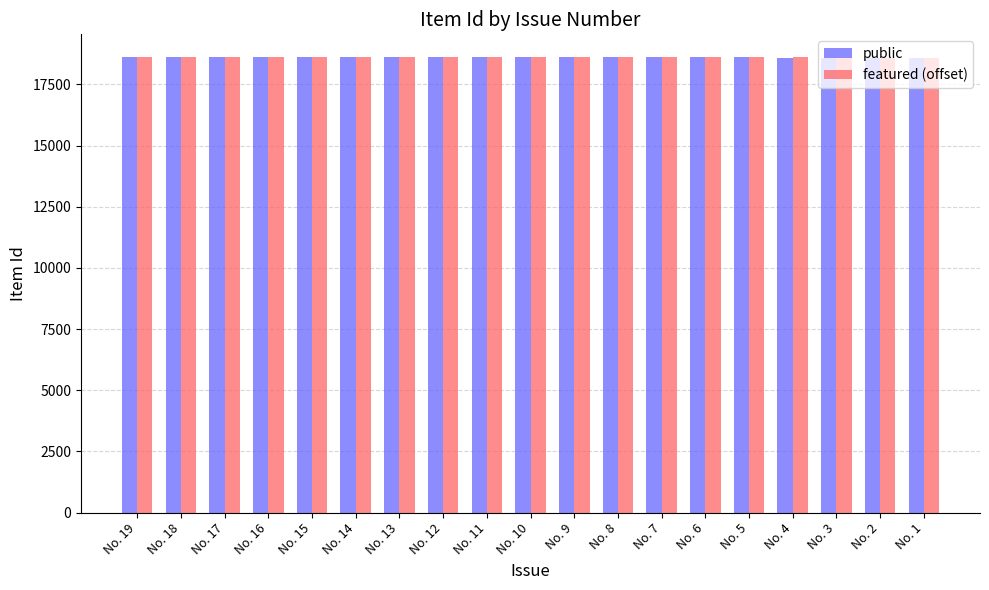

What is the sum of all public values?

353552